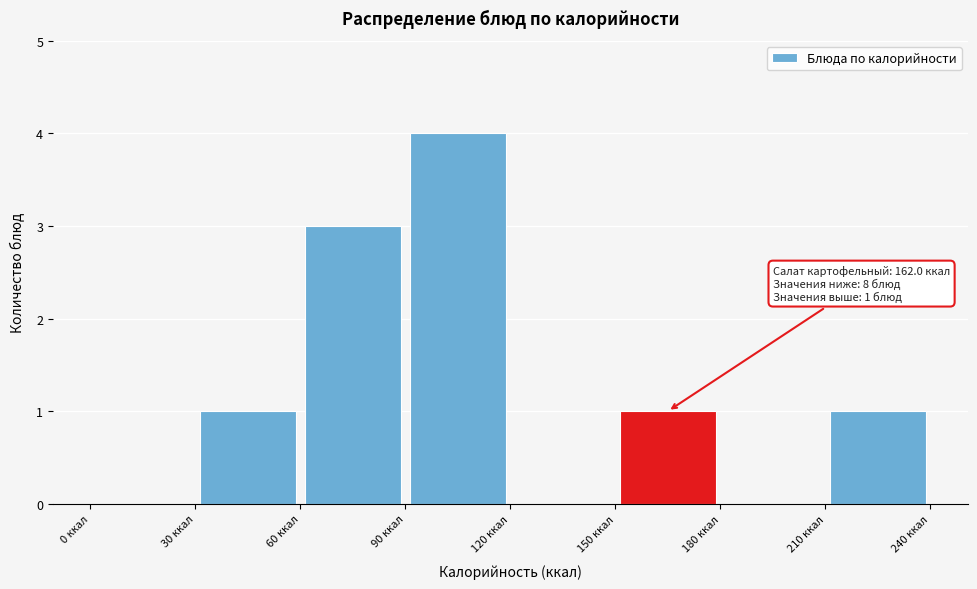

Which range on the x-axis has the tallest bar?

90 to 120